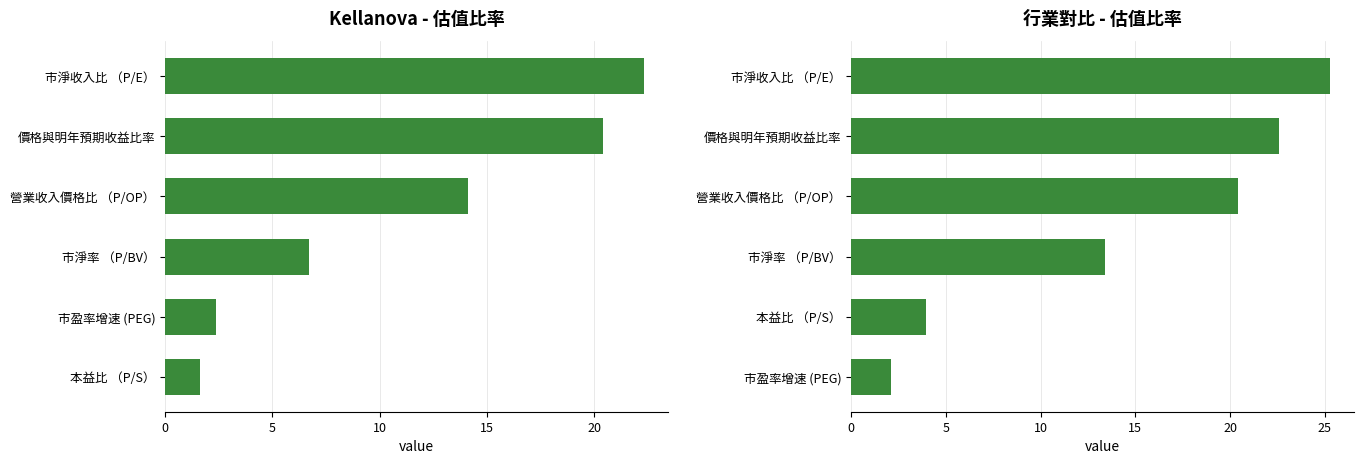

Are the bars grouped side by side (vs. stacked)?

Yes